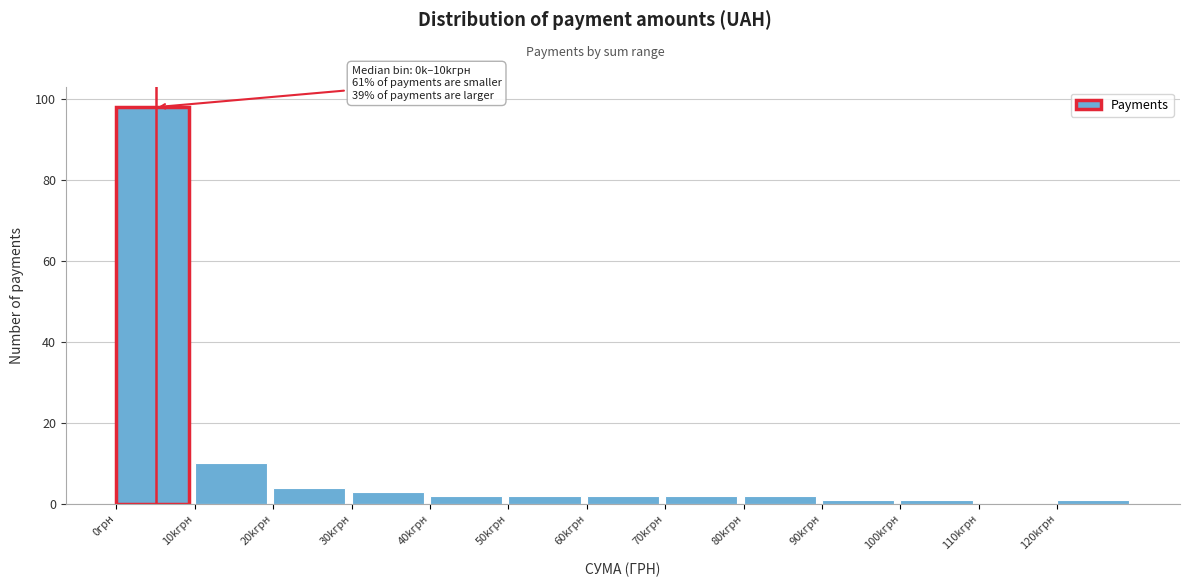

Reading right to left, list all the values displayed in this chart.

120kгрн=1	110kгрн=0	100kгрн=1	90kгрн=1	80kгрн=2	70kгрн=2	60kгрн=2	50kгрн=2	40kгрн=2	30kгрн=3	20kгрн=4	10kгрн=10	0грн=98